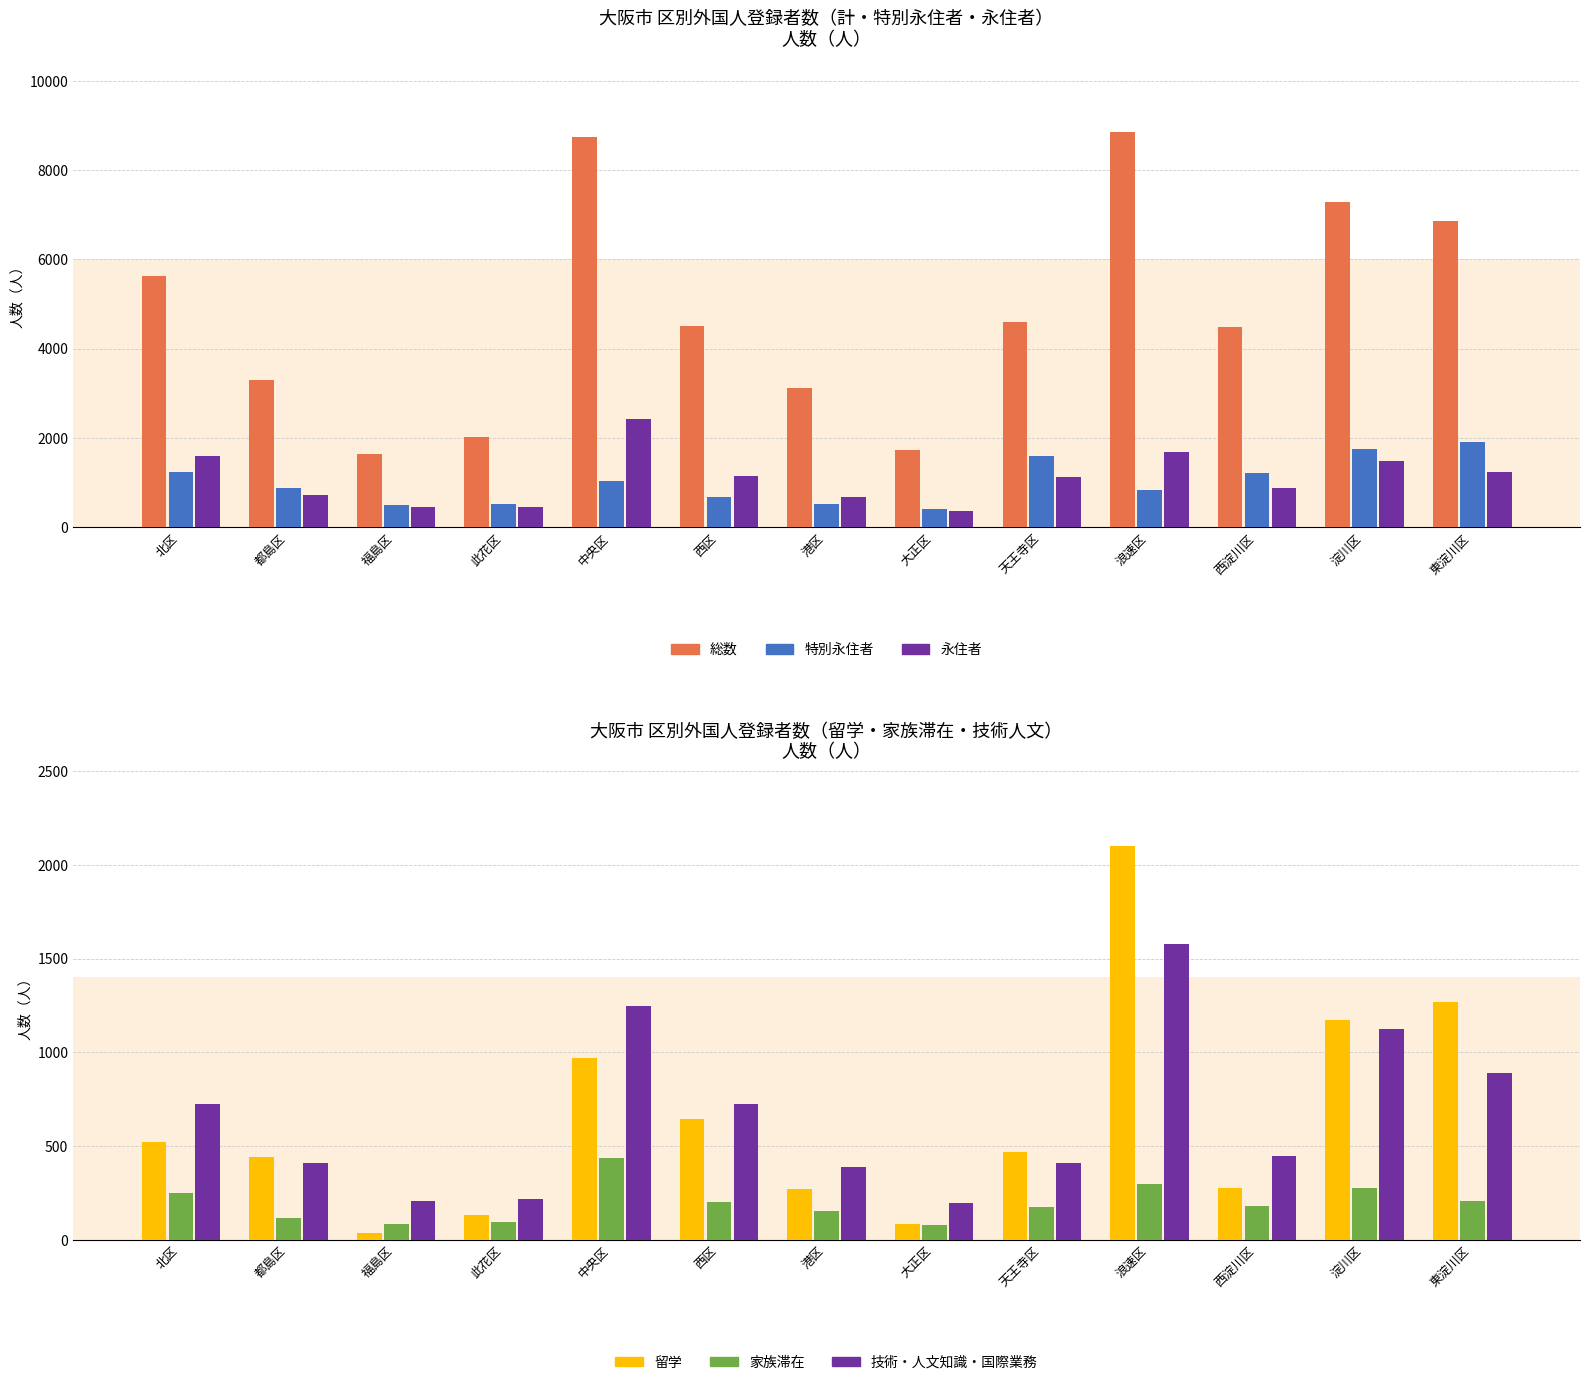

The 技術・人文知識・国際業務 series shows 411 at 天王寺区. True or false?

True